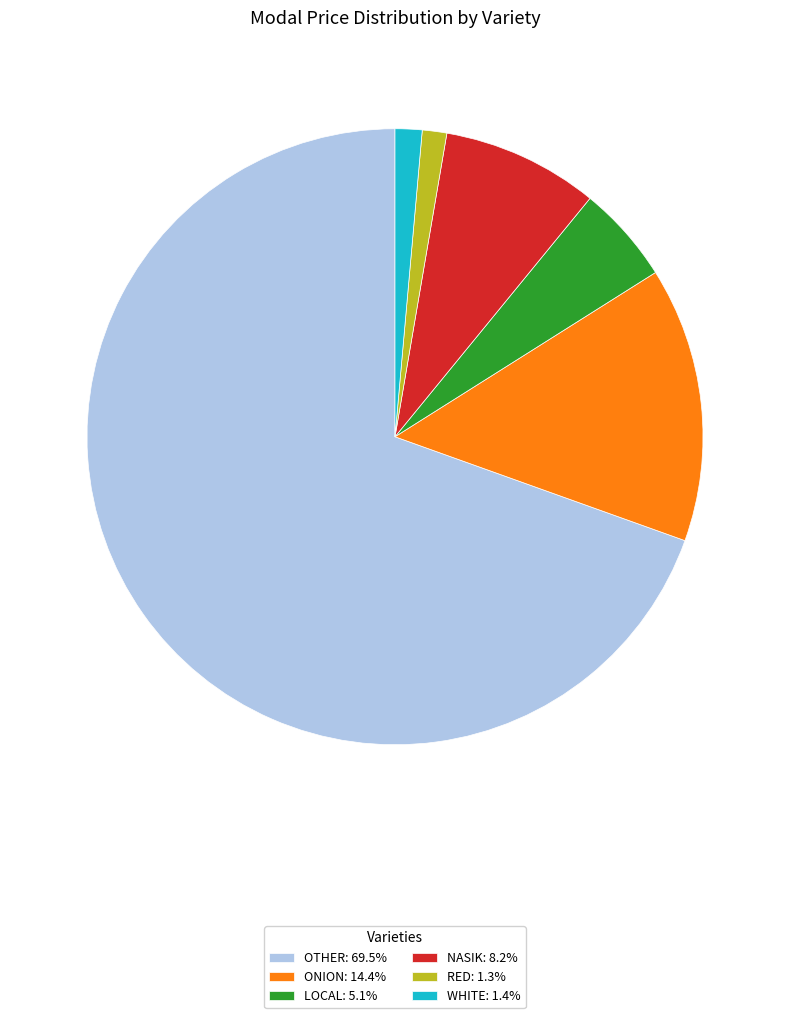

Count the number of slices in the pie.

6